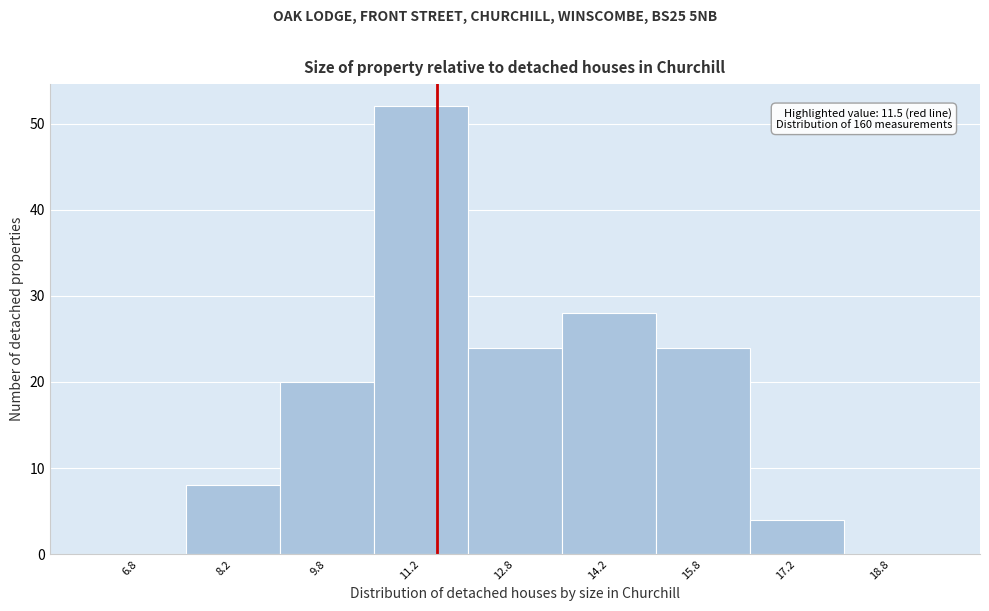

Over which range of the x-axis is the bar tallest?

10.5 to 12.0